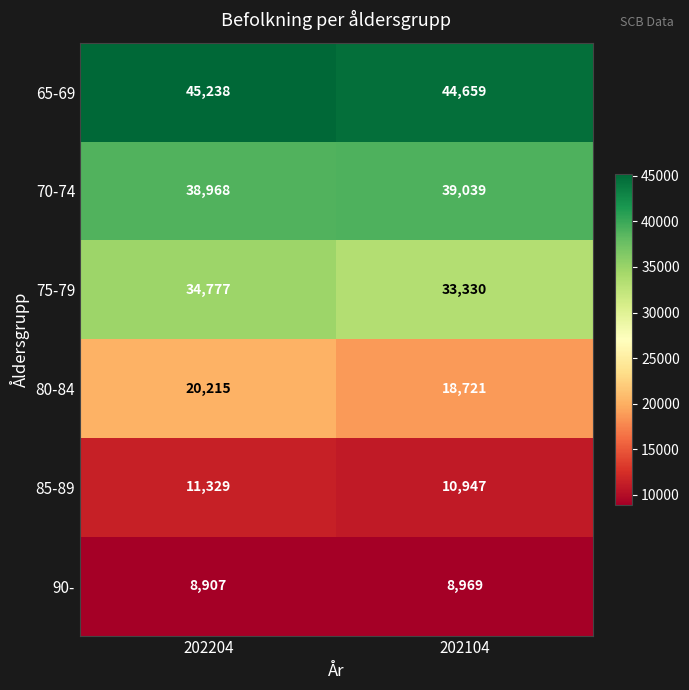

Read the 70-74 value at 202204.

38968